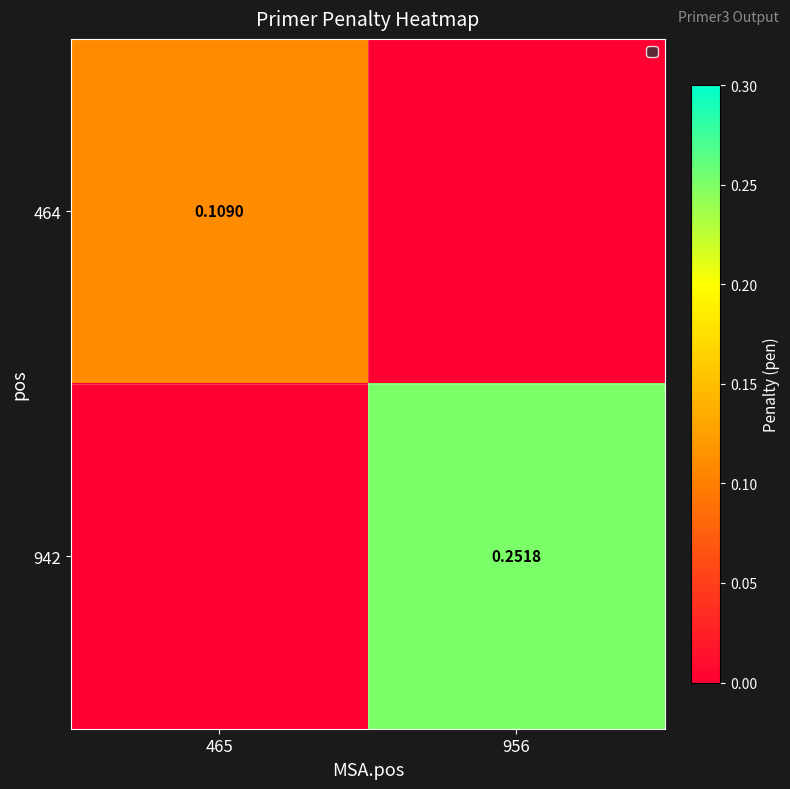

Which series has the largest total across all categories?

942